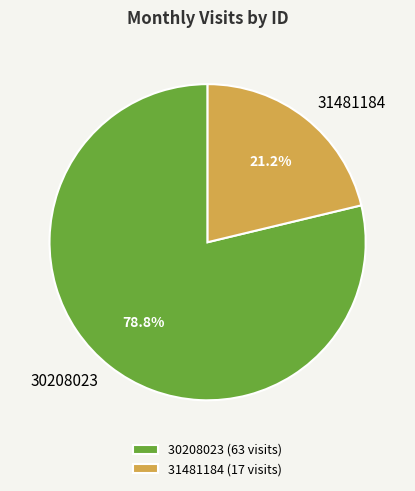

Rank the categories by value from lowest to highest.

31481184, 30208023